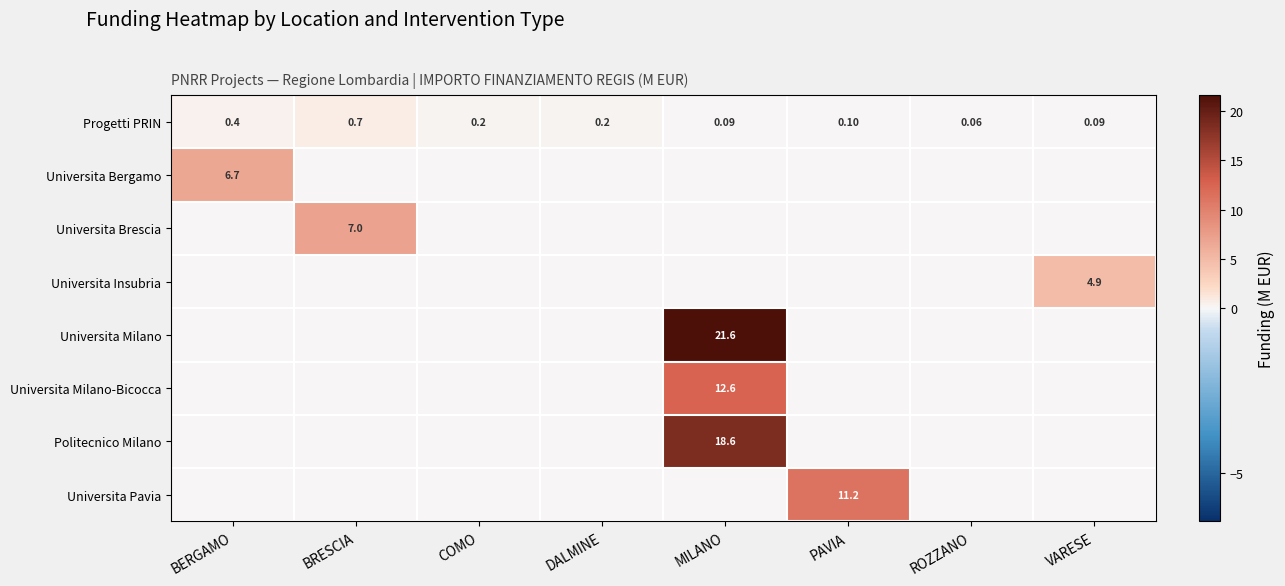

What is the maximum value shown in the chart?

21.6